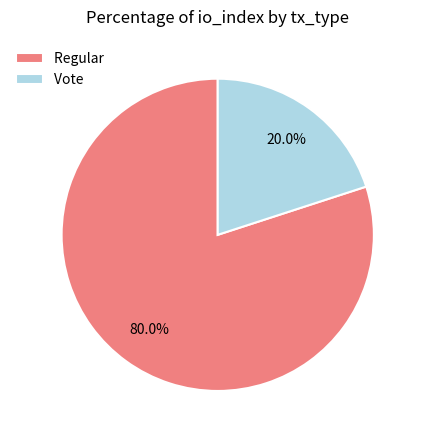

To the nearest percent, what portion does Vote represent?

20%